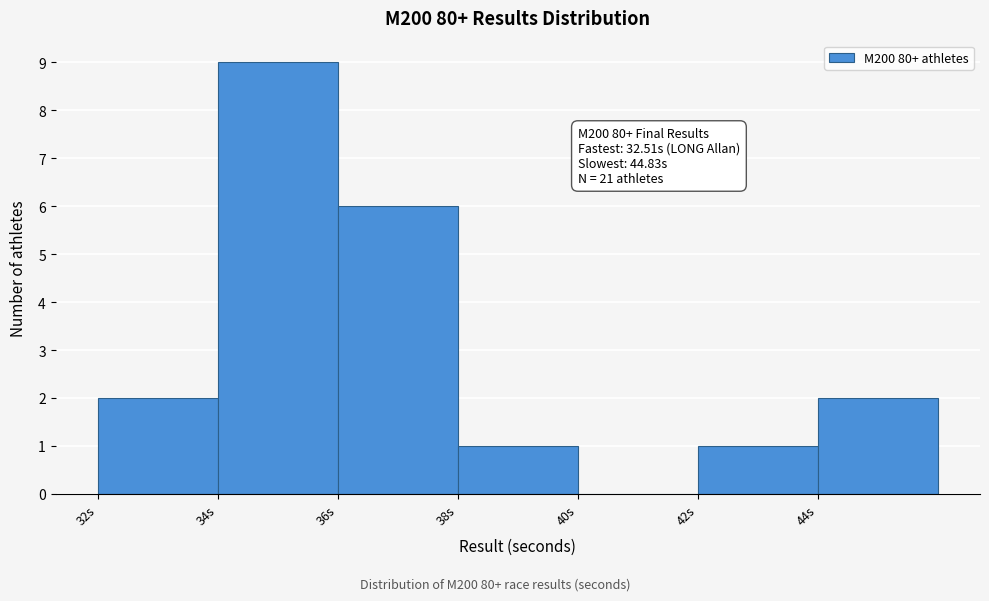

Which range on the x-axis has the tallest bar?

34 to 36